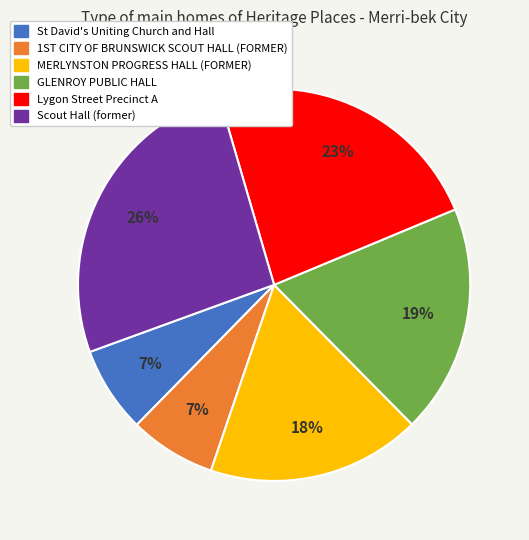

Which category has the biggest portion of the pie?

Scout Hall (former)